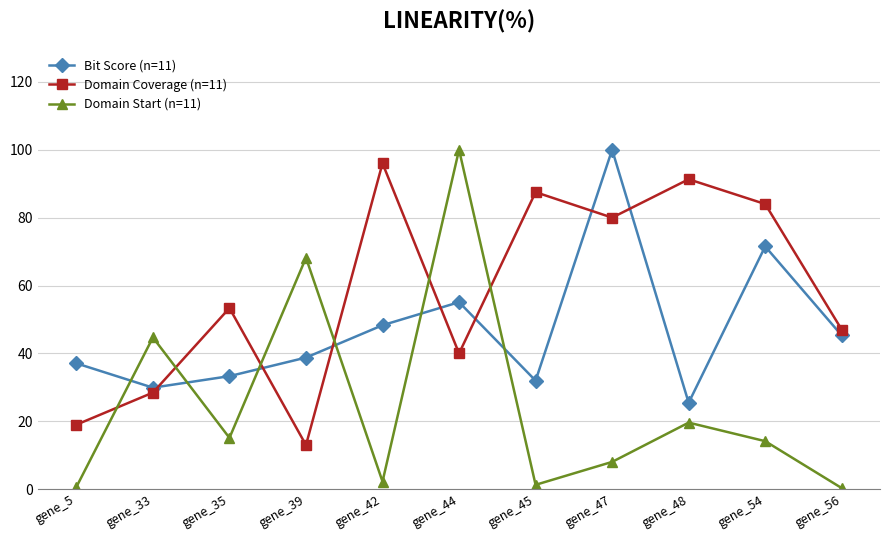

What is the spread (max minus min) of values at gene_48?

71.7